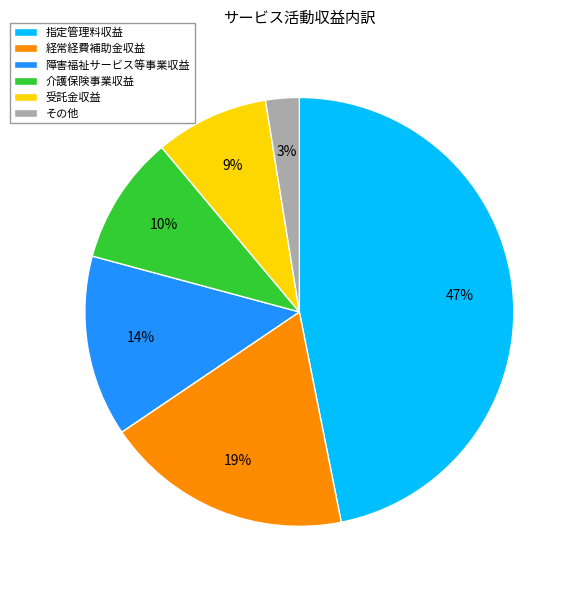

Between 経常経費補助金収益 and 受託金収益, which is larger?

経常経費補助金収益